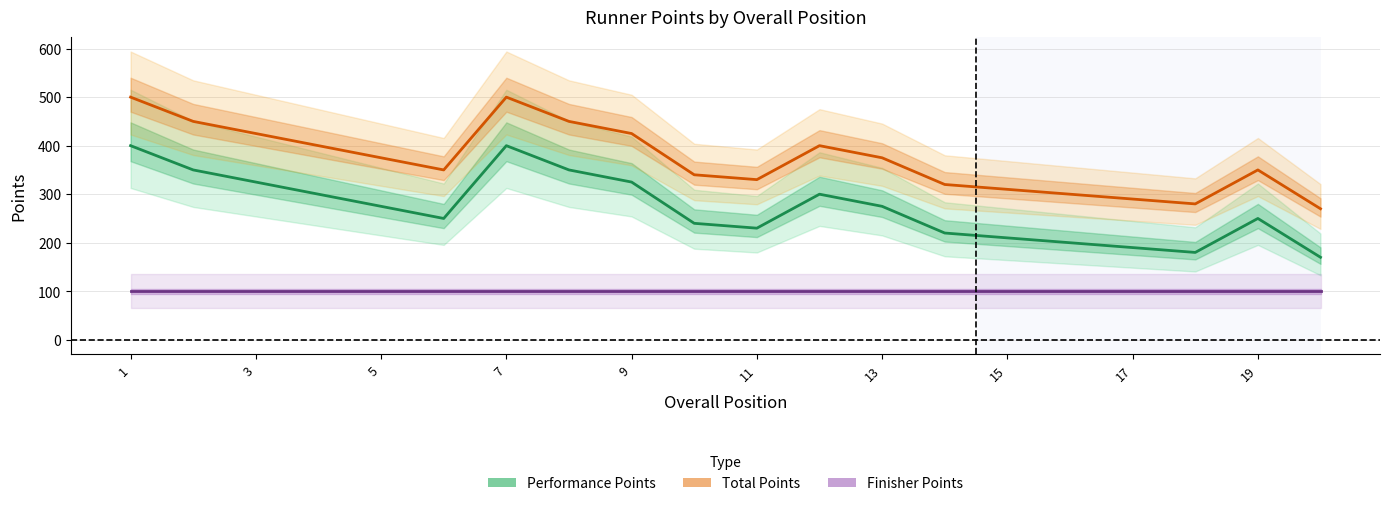

Between 13 and 15, which series saw the biggest shift?

Performance Points